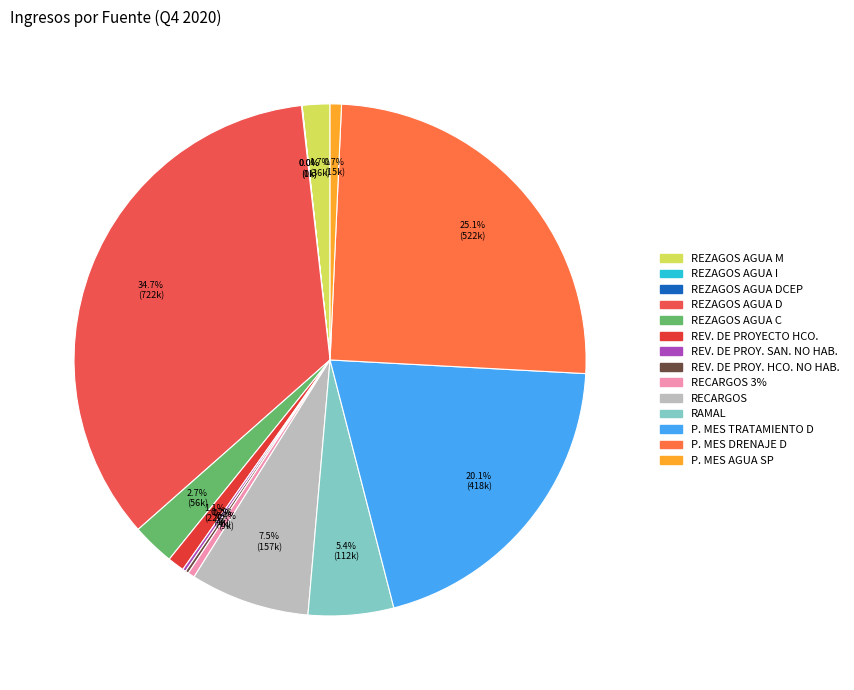

To the nearest percent, what portion does REZAGOS AGUA D represent?

35%